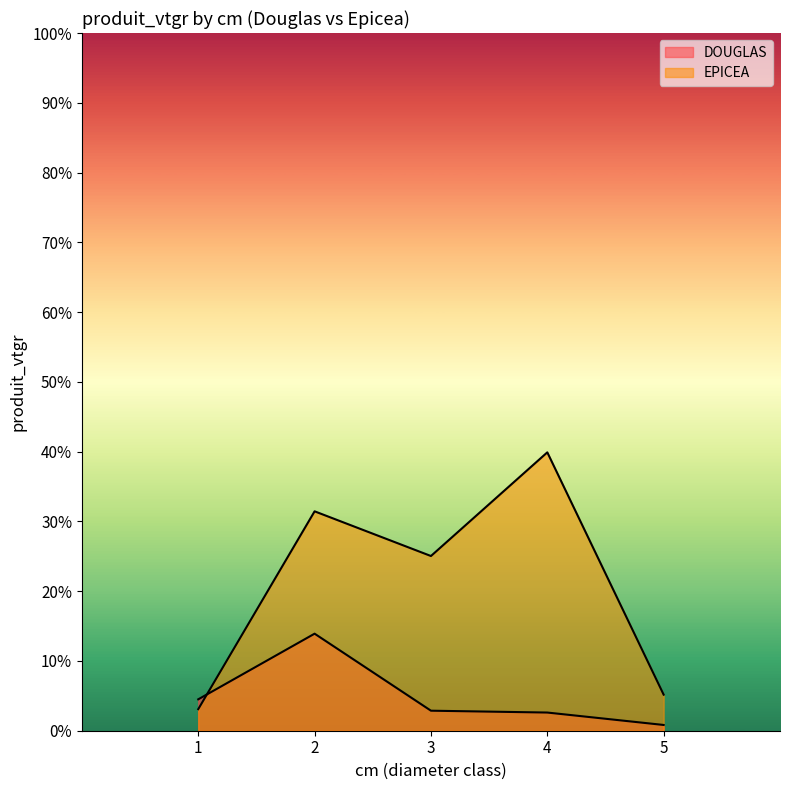

Which series has the largest range (max minus min)?

EPICEA